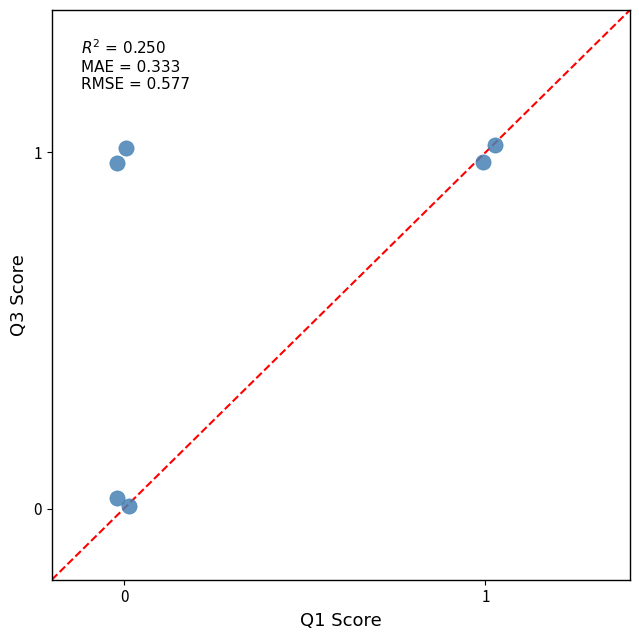

What is the average Y value?

0.7